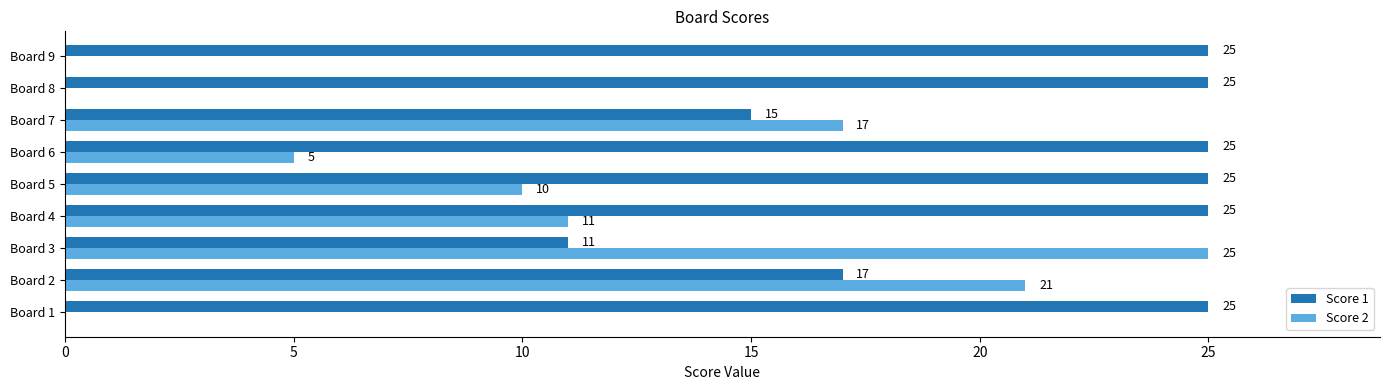

True or false: Score 2 has a value of 16 at Board 4.

False